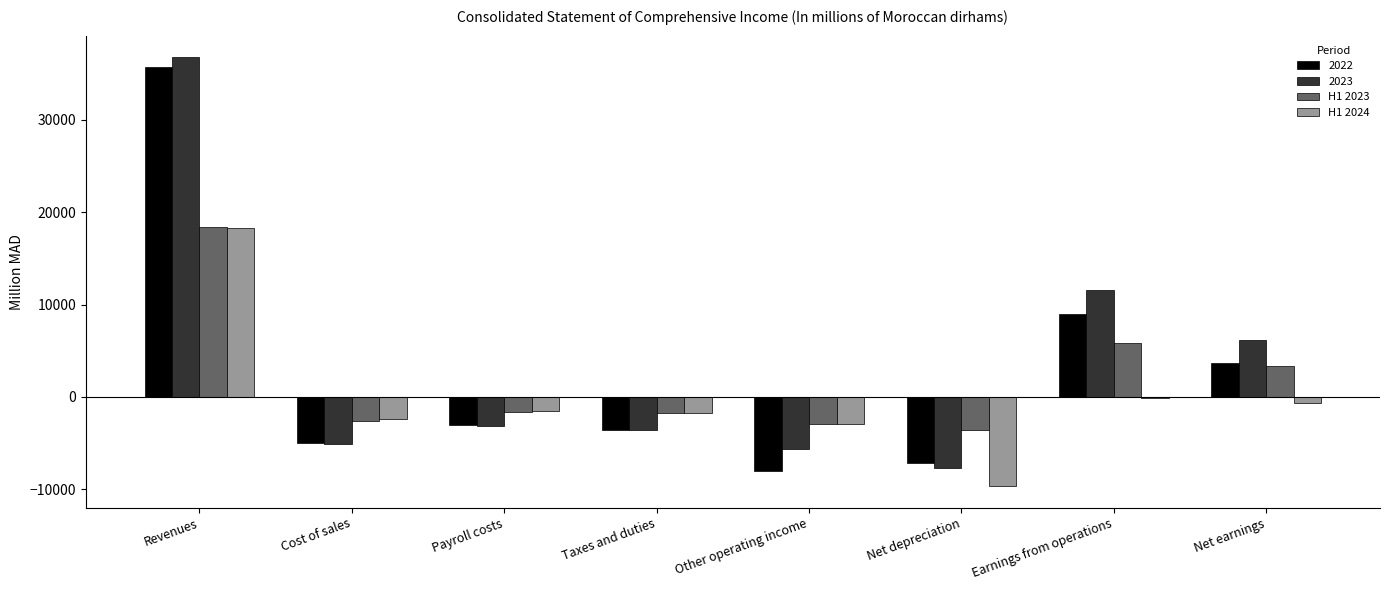

Which category has the highest value in the H1 2024 series?

Revenues